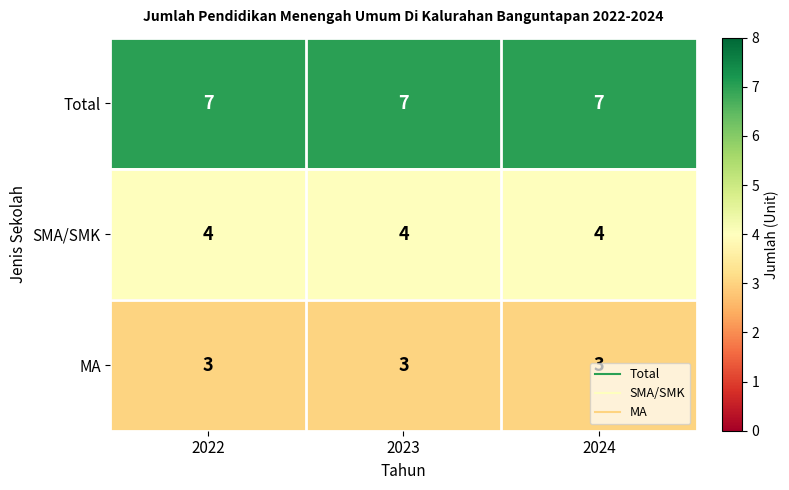

At 2024, list the series in order from largest to smallest.

Total, SMA/SMK, MA